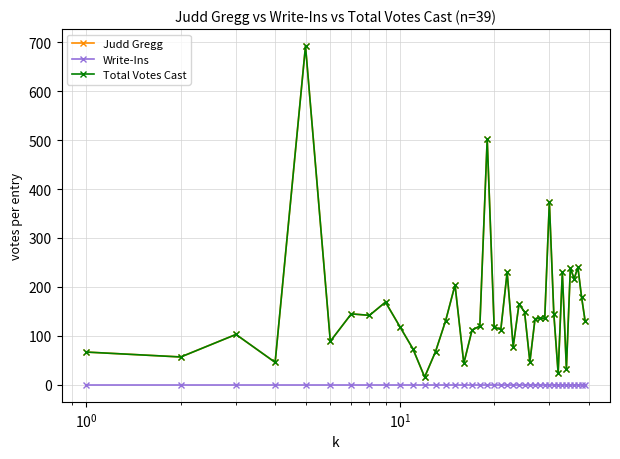

What are all the series names shown in the legend?

Judd Gregg, Write-Ins, Total Votes Cast